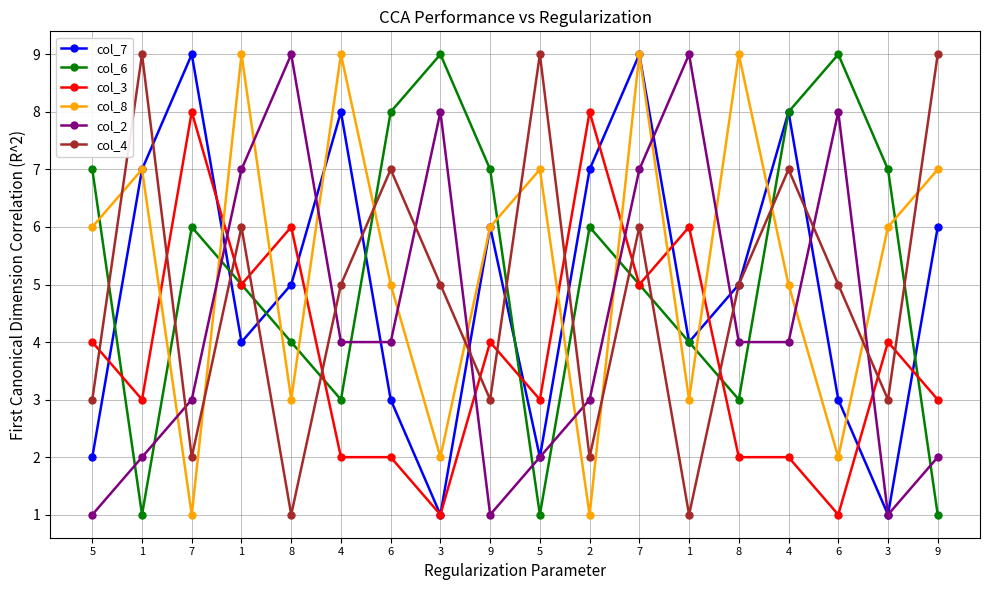

Reading left to right, extract all data points from this chart.

col_7: 2	7	9	4	5	8	3	1	6	2	7	9	4	5	8	3	1	6
col_6: 7	1	6	5	4	3	8	9	7	1	6	5	4	3	8	9	7	1
col_3: 4	3	8	5	6	2	2	1	4	3	8	5	6	2	2	1	4	3
col_8: 6	7	1	9	3	9	5	2	6	7	1	9	3	9	5	2	6	7
col_2: 1	2	3	7	9	4	4	8	1	2	3	7	9	4	4	8	1	2
col_4: 3	9	2	6	1	5	7	5	3	9	2	6	1	5	7	5	3	9